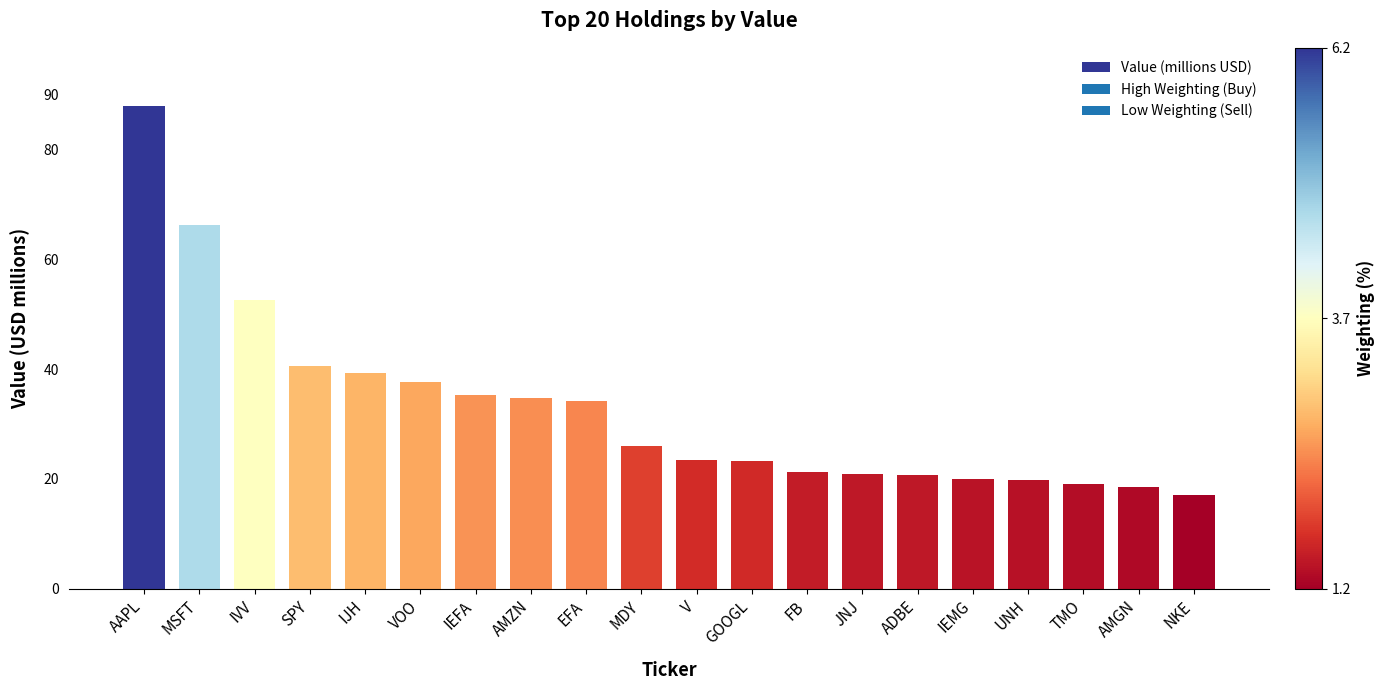

Approximately how many times larger is the value at EFA compared to FB?

1.6